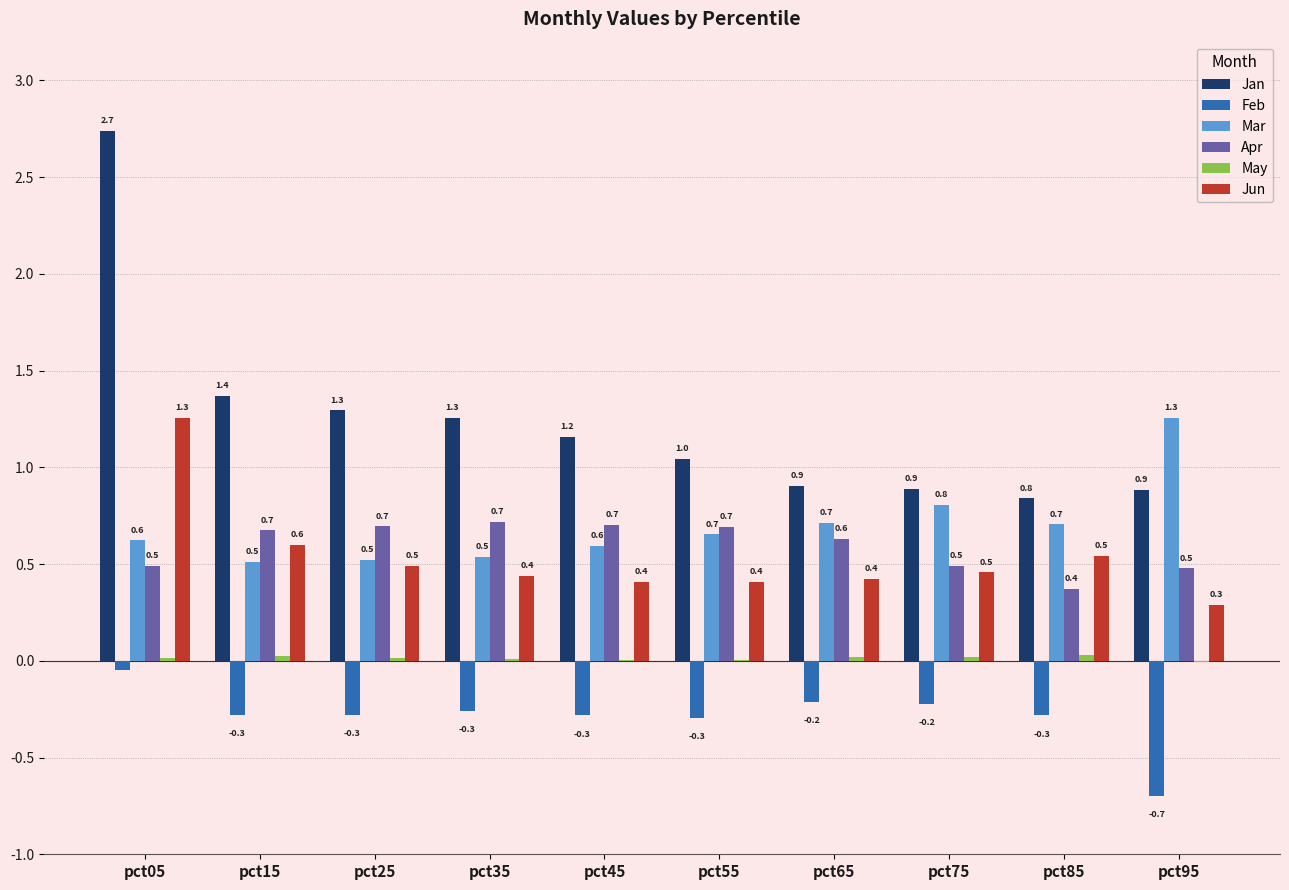

Which series has the largest total across all categories?

Jan